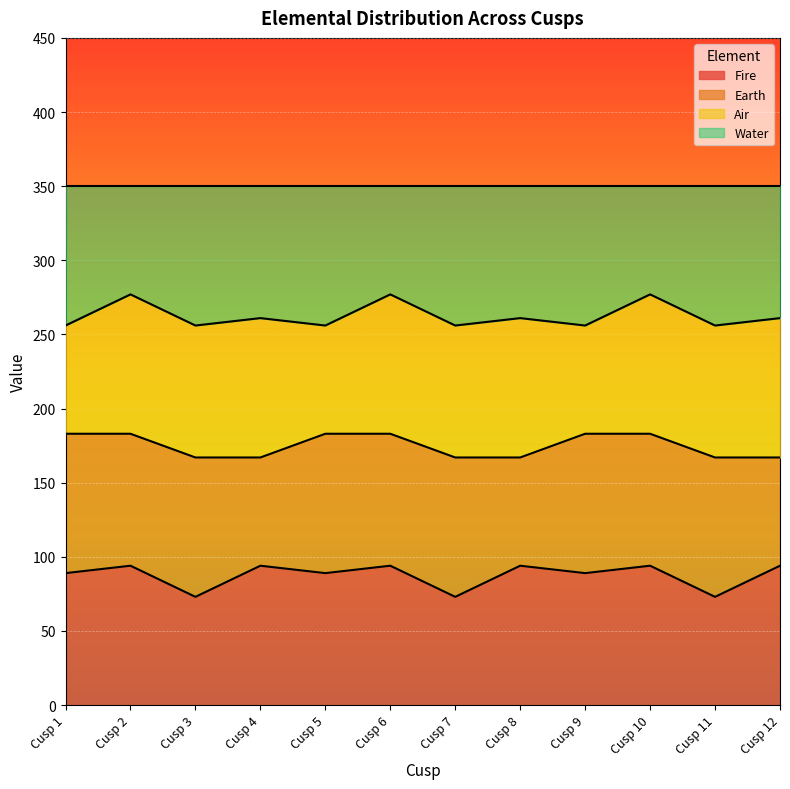

Which has a higher value, Cusp 4 or Cusp 8?

Cusp 4